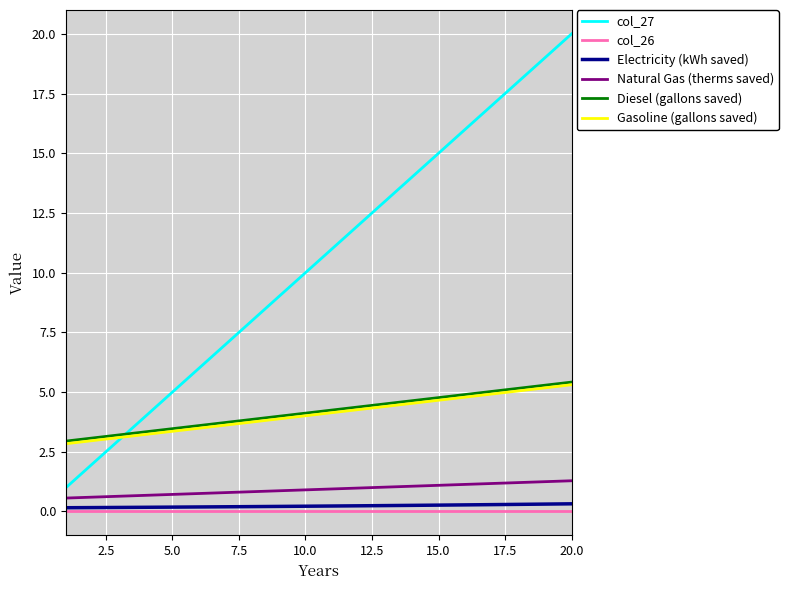

Which series has the largest total across all categories?

col_27